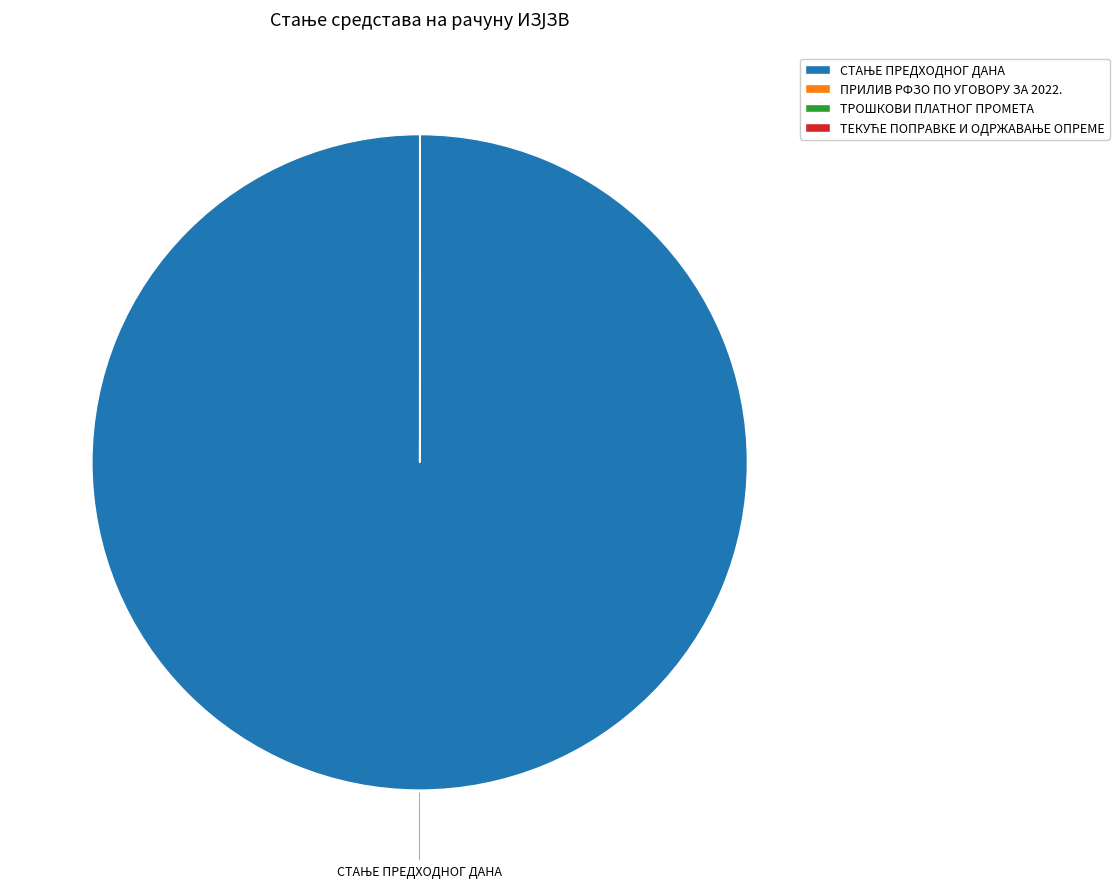

Is there a majority slice in this chart?

Yes